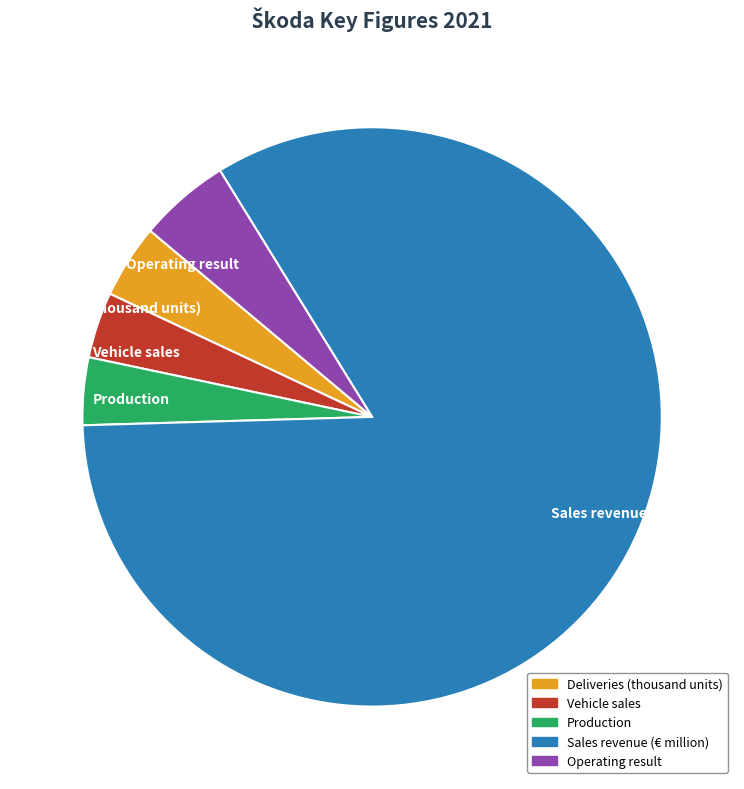

Approximately how many times larger is the value at Deliveries (thousand units) compared to Operating result?

0.8